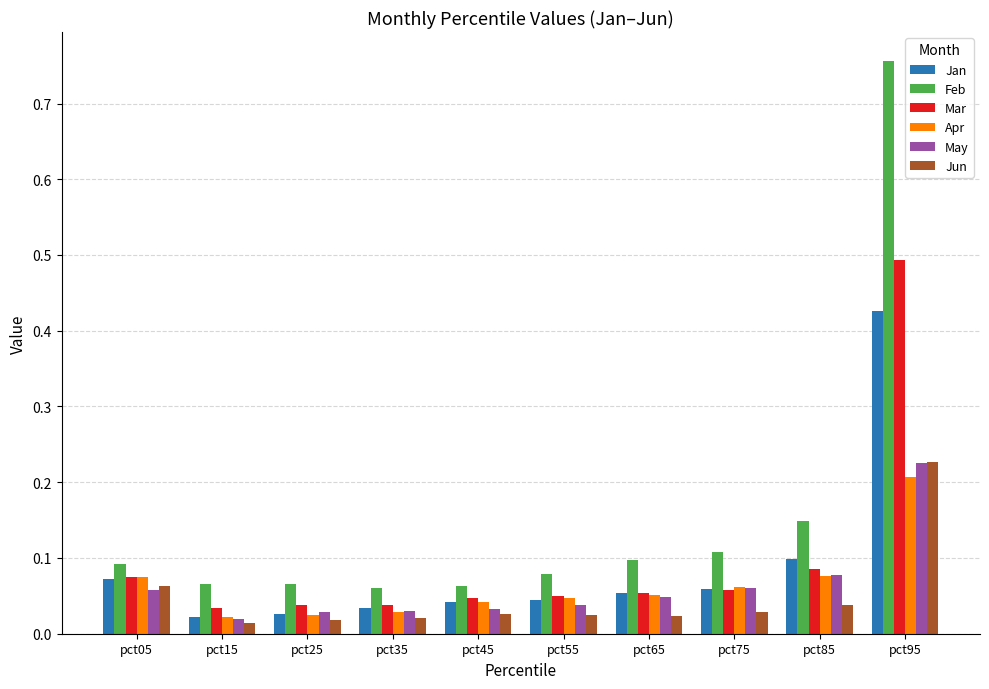

How many series are shown in this chart?

6